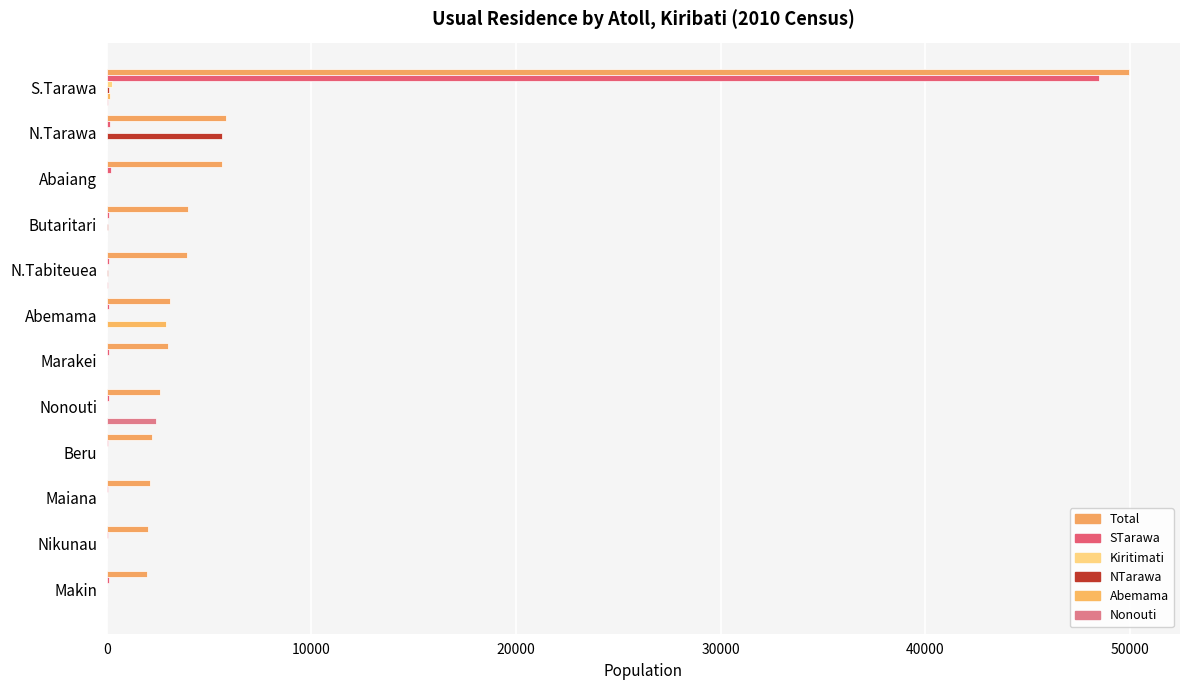

What is the value of the Kiritimati bar at the 12th from the left?

27